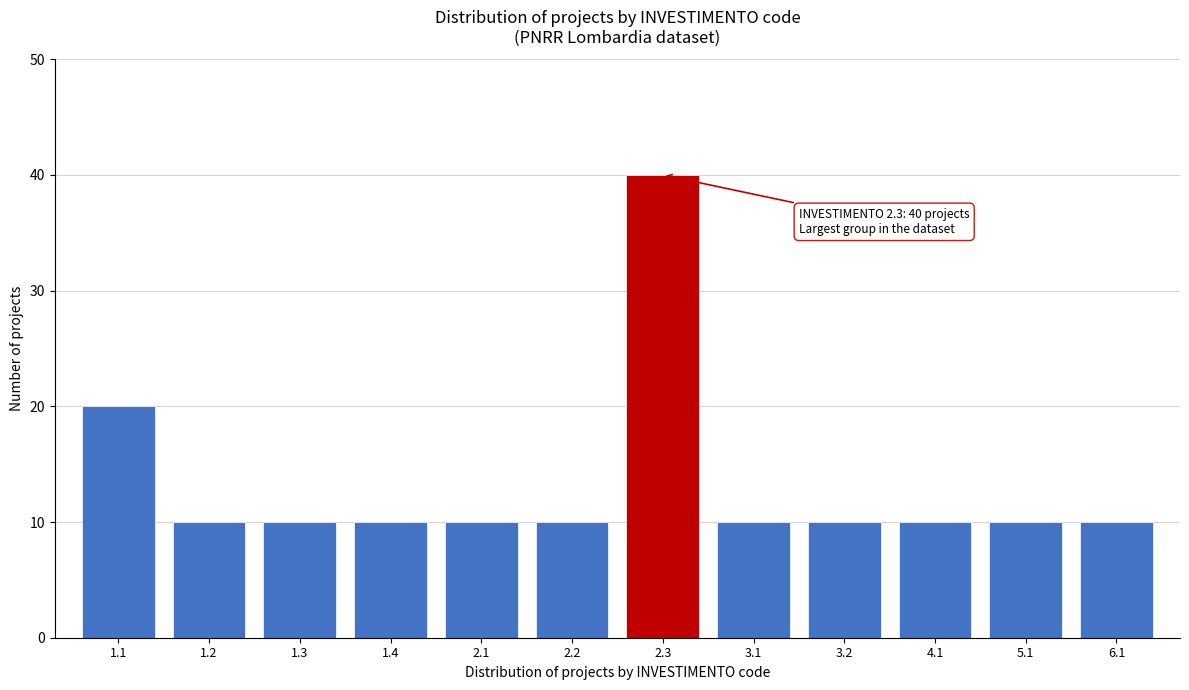

Reading left to right, transcribe all the data shown in this chart.

1.1=20	1.2=10	1.3=10	1.4=10	2.1=10	2.2=10	2.3=40	3.1=10	3.2=10	4.1=10	5.1=10	6.1=10